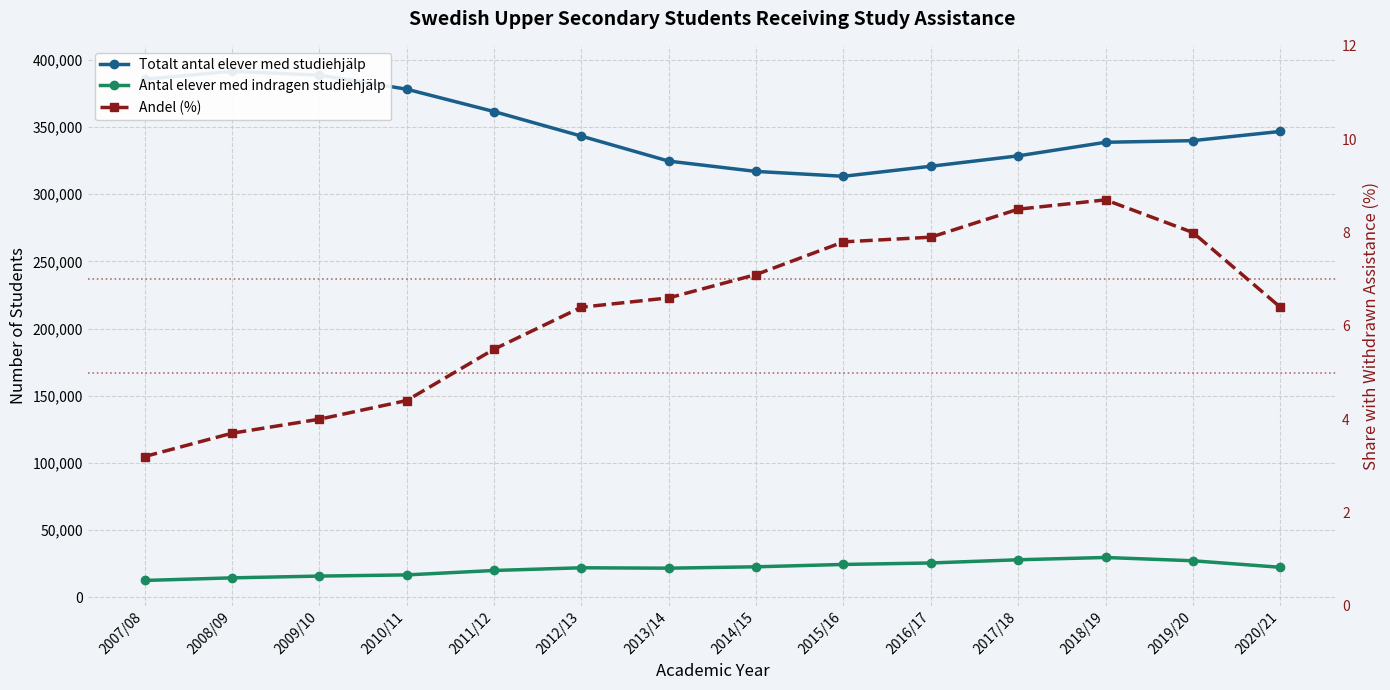

Where is Andel (%) nearest to the value 5?

2011/12